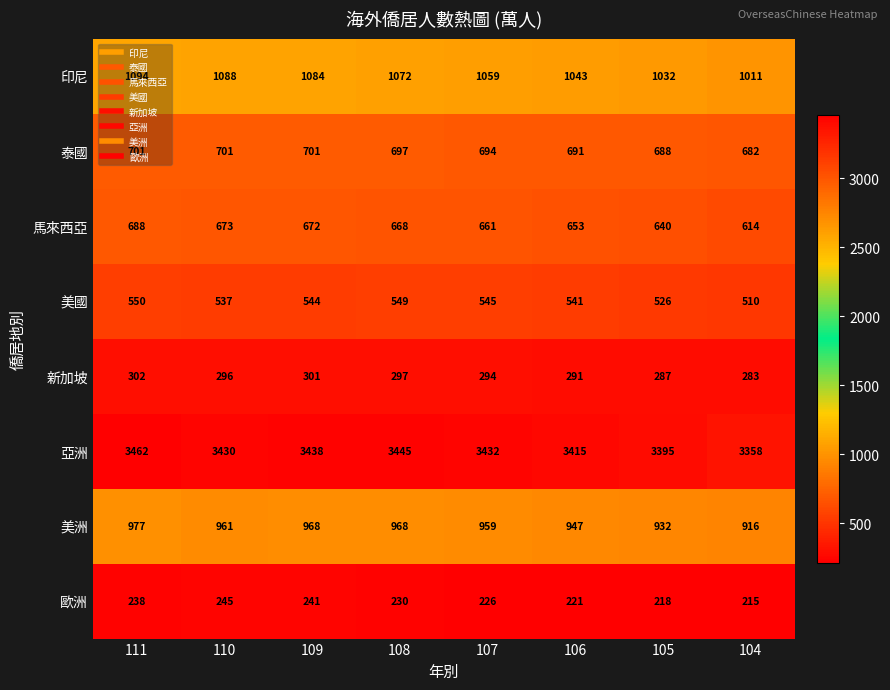

How many series are shown in this chart?

8